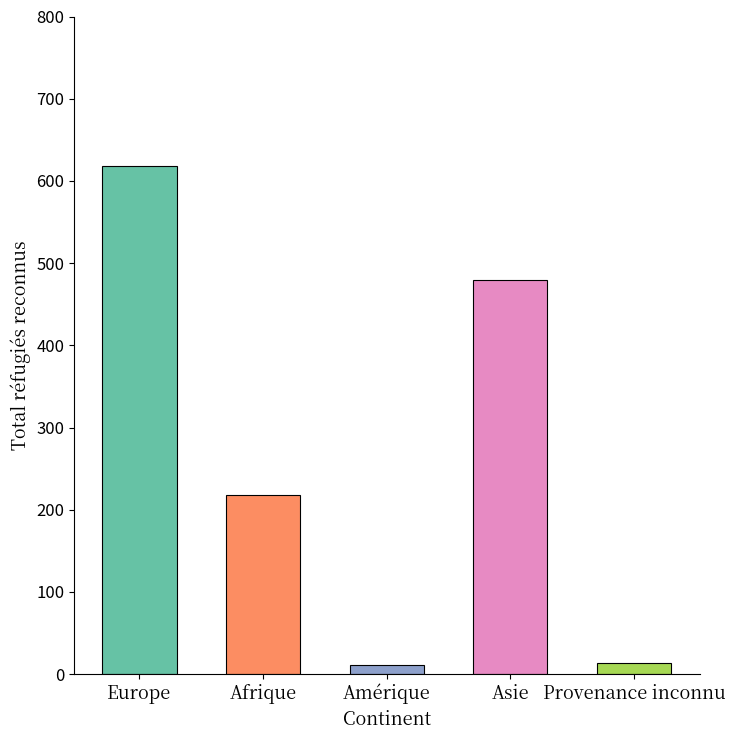

What is the label of the 2nd bar from the left?

Afrique